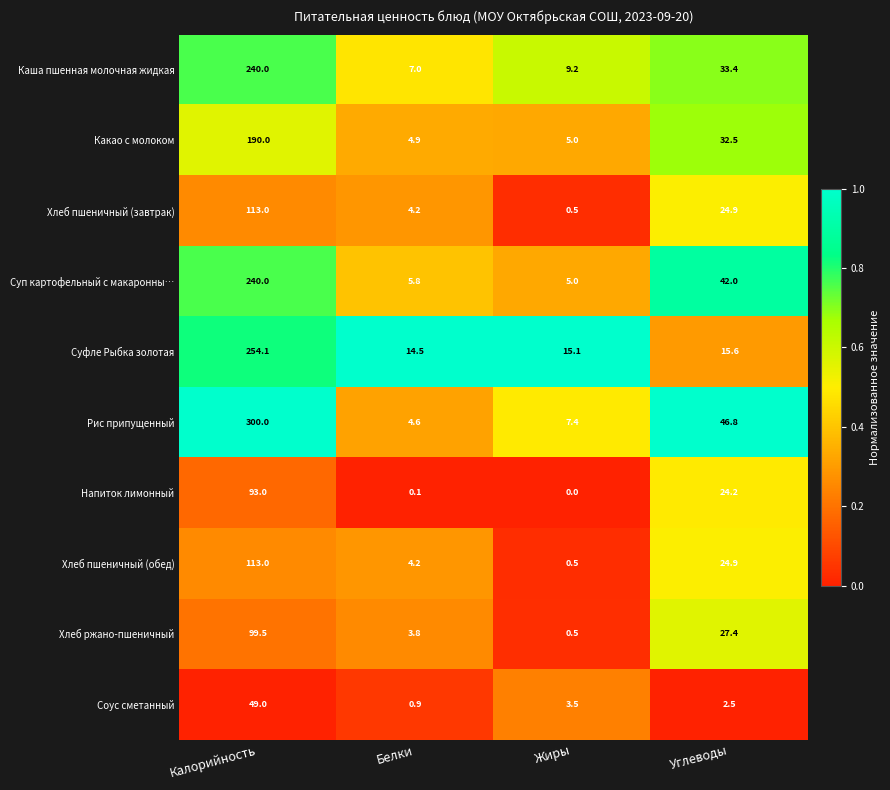

What is the highest value of the Хлеб ржано-пшеничный series?

99.5